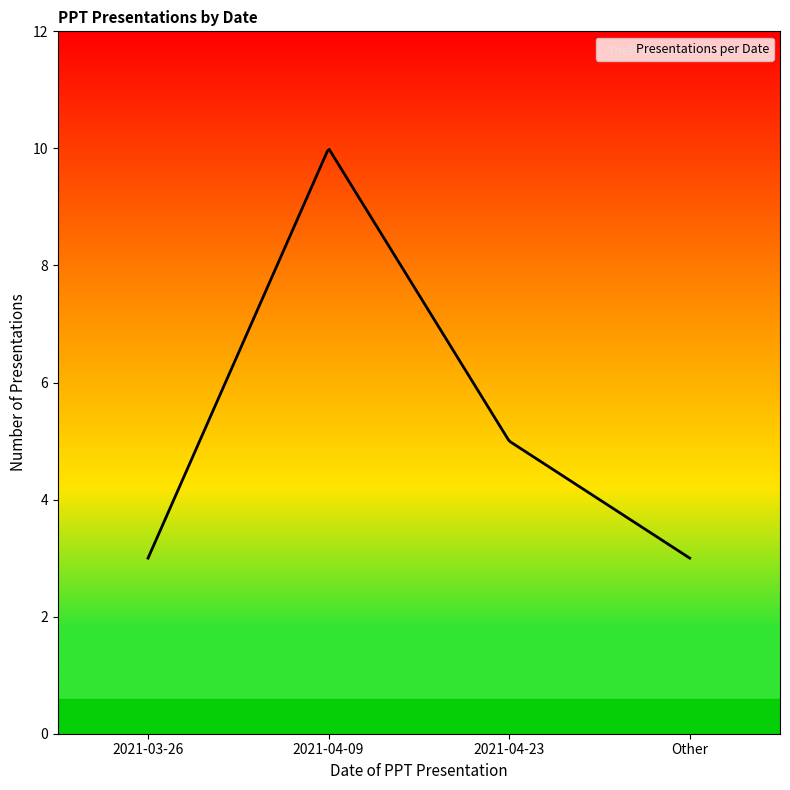

What is the greatest value displayed?

10.0